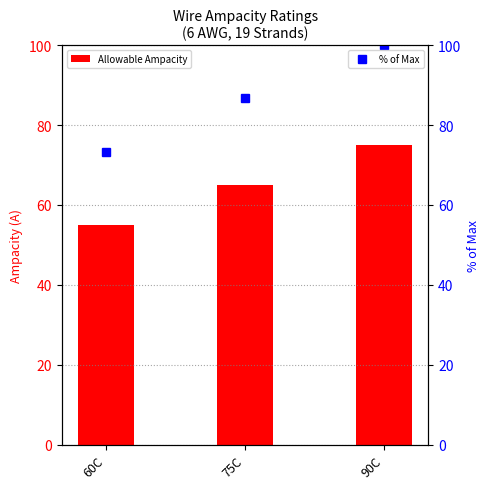

Is the value of Allowable Ampacity at 75C greater than the value of % of Max at 90C?

No